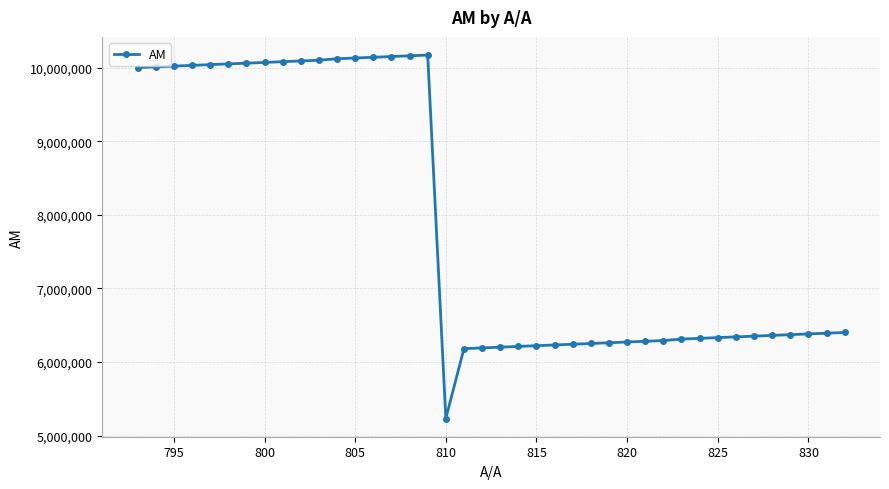

What is the smallest value displayed?

5232023